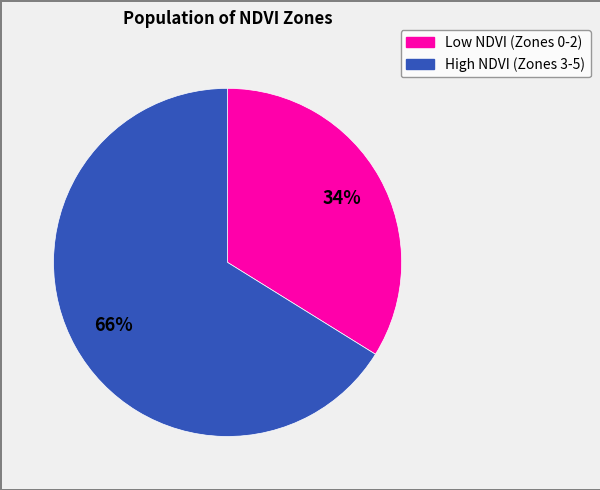

How many slices are in this pie chart?

2